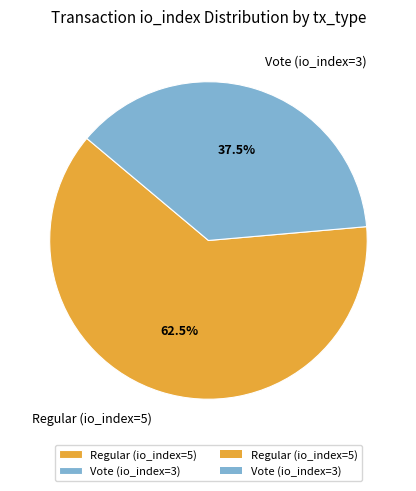

How many segments does this pie chart have?

2